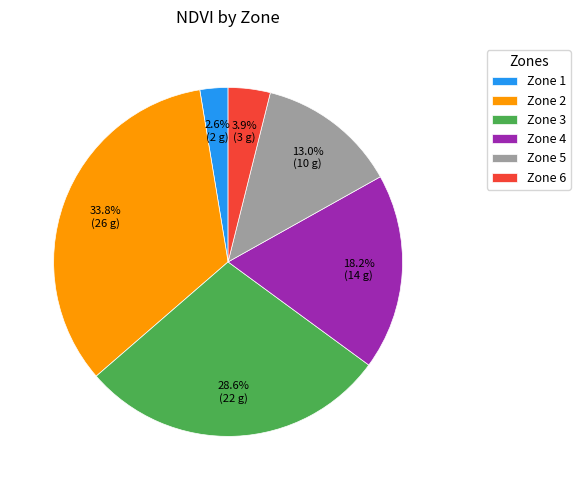

Which slice is the largest?

Zone 2